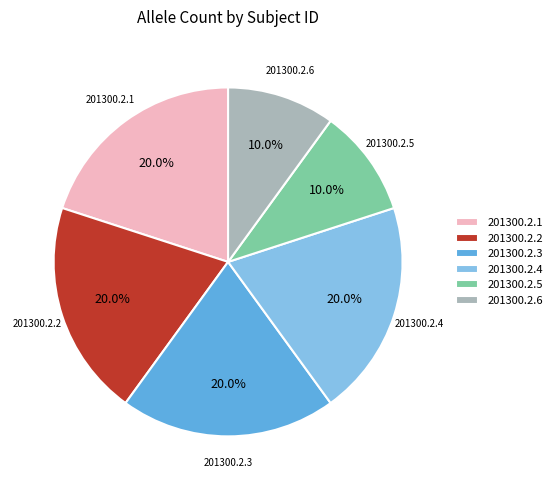

Approximately how many times larger is the value at 201300.2.3 compared to 201300.2.1?

1.0